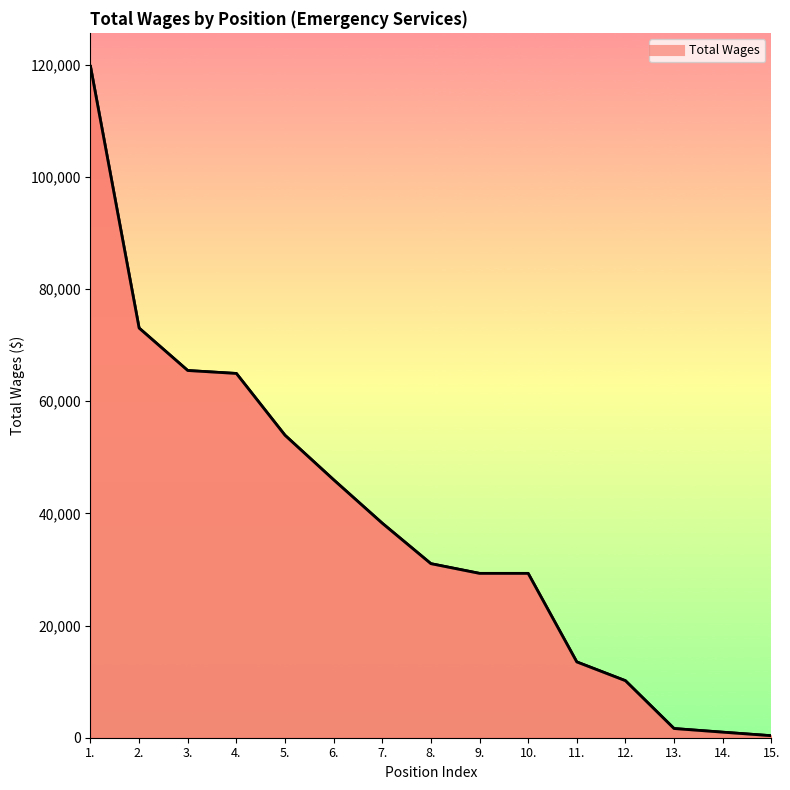

How many lines are shown in the chart?

1